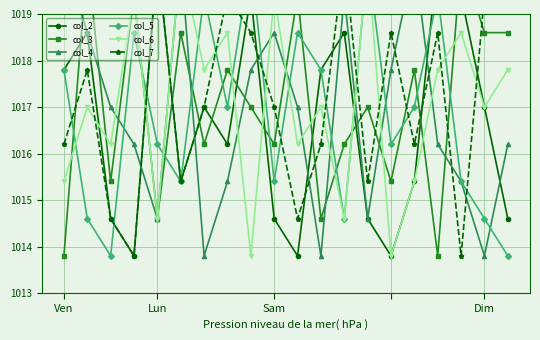

What is the difference between the highest and lowest values at 5?

4.8